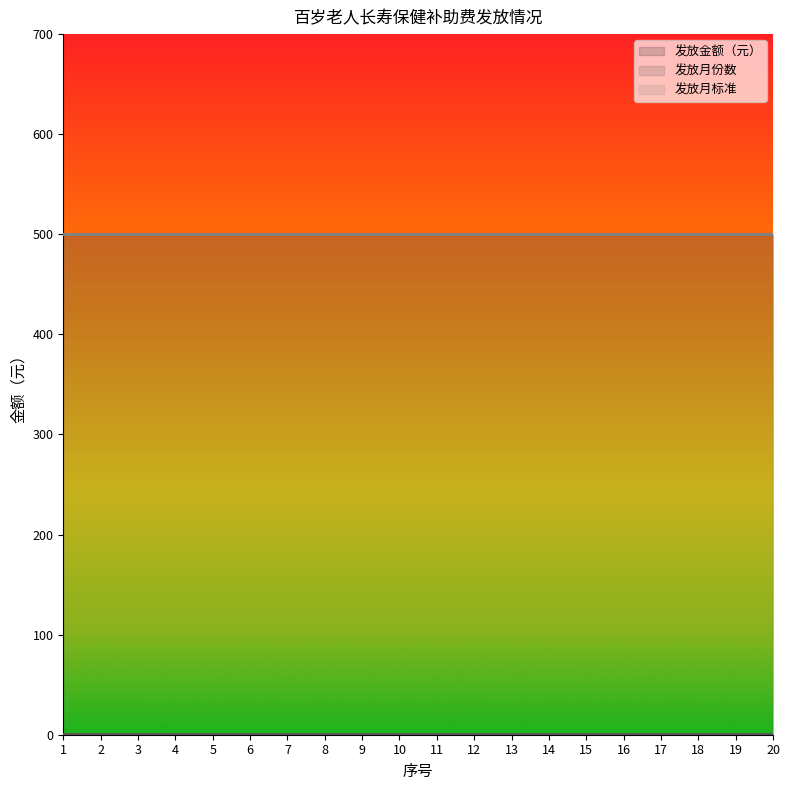

Is the value of 发放金额（元） at 7 greater than the value of 发放月标准 at 15?

No